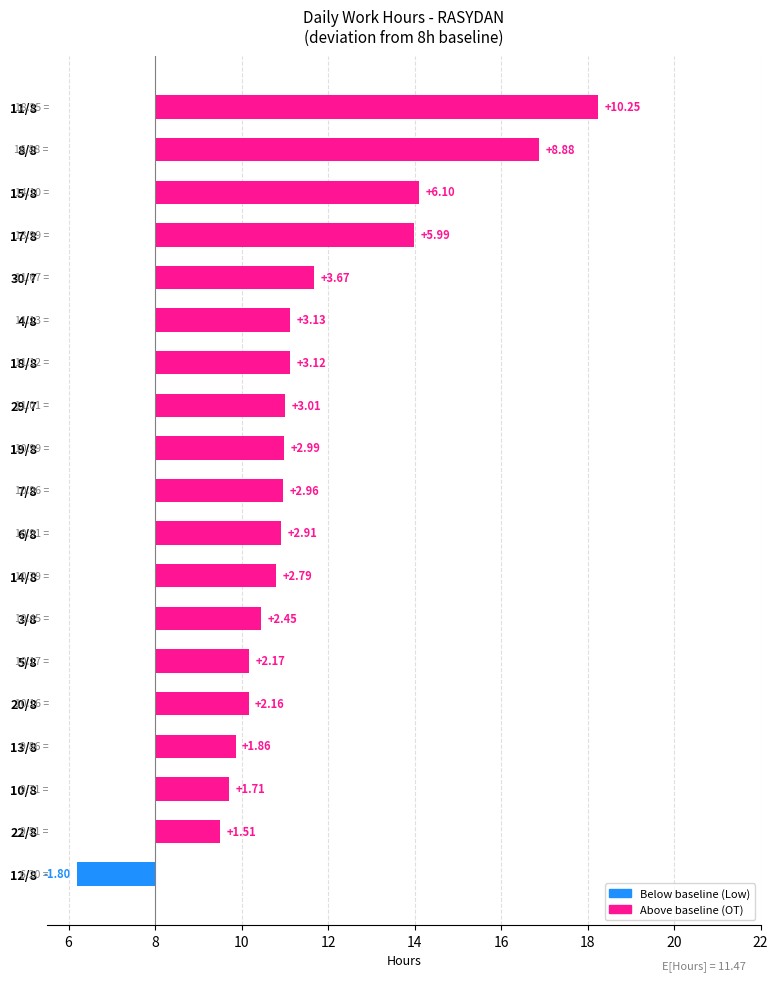

What is the value of the 2nd bar from the left?

1.5